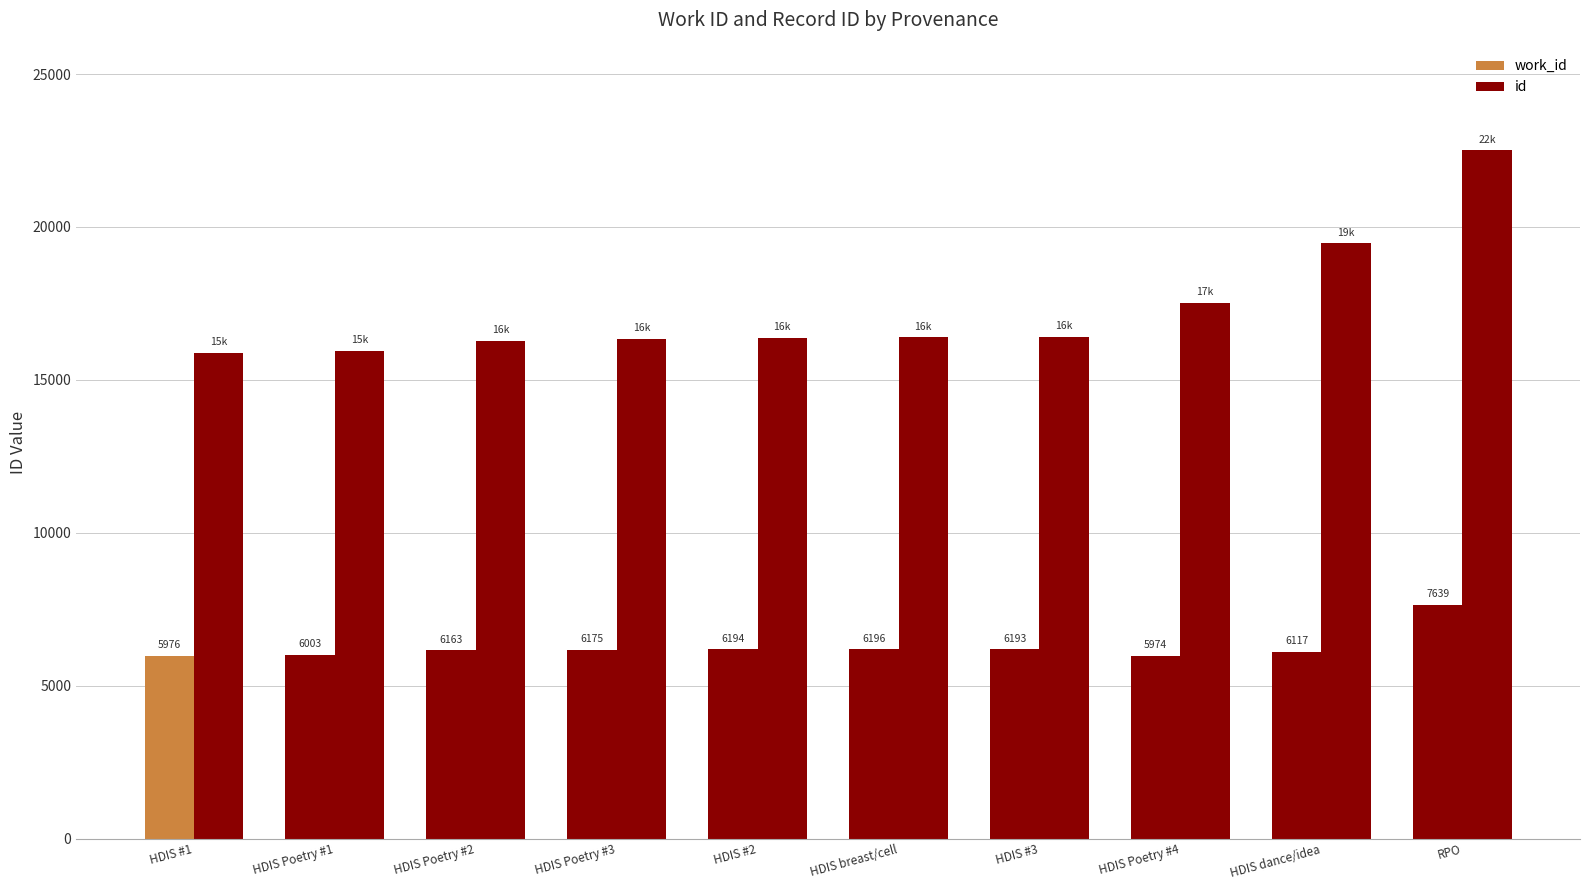

What is the spread (max minus min) of values at HDIS #2?

10181